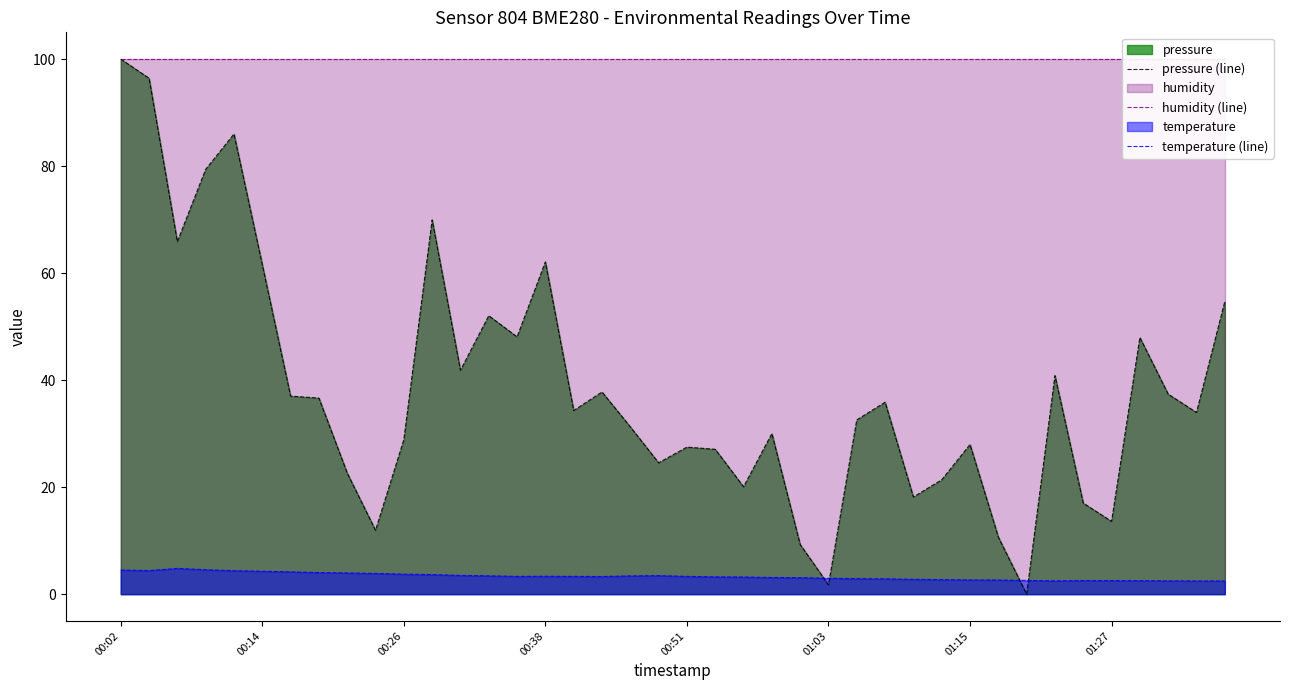

What is the total value across all series at 31?

113.3